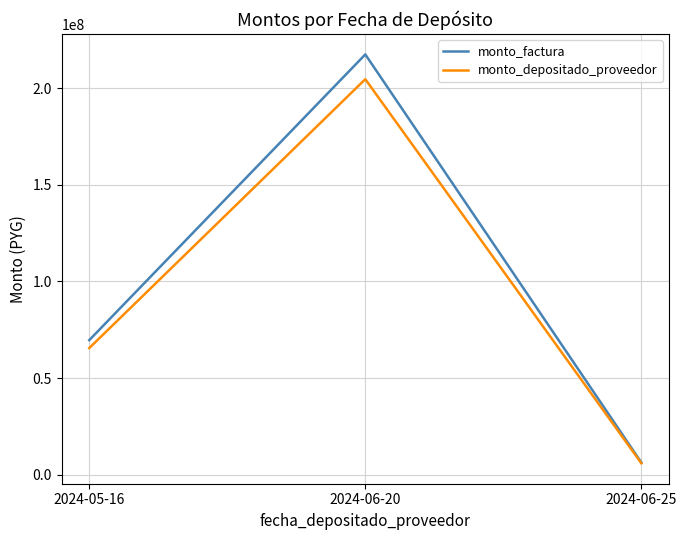

What is the difference between the maximum and minimum values in the monto_depositado_proveedor series?

198799743